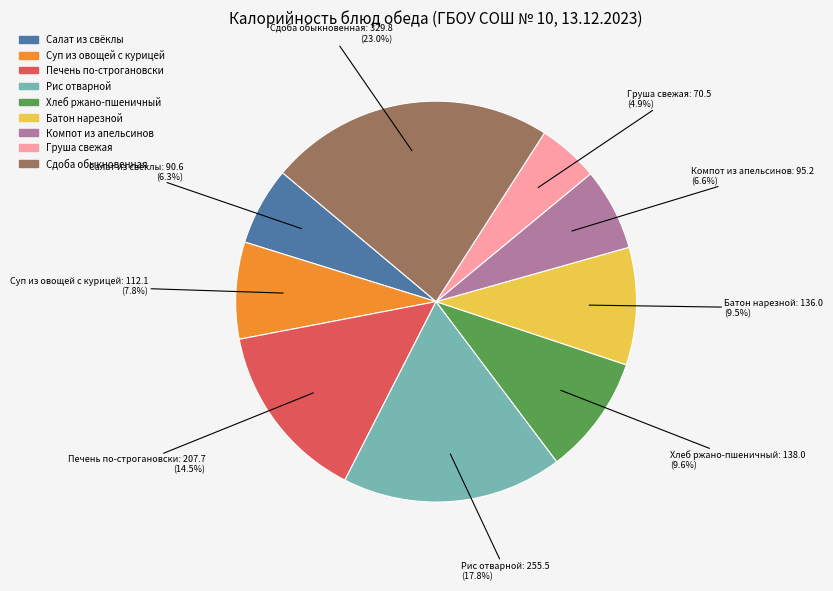

The Батон нарезной slice represents 21% of the pie. True or false?

False